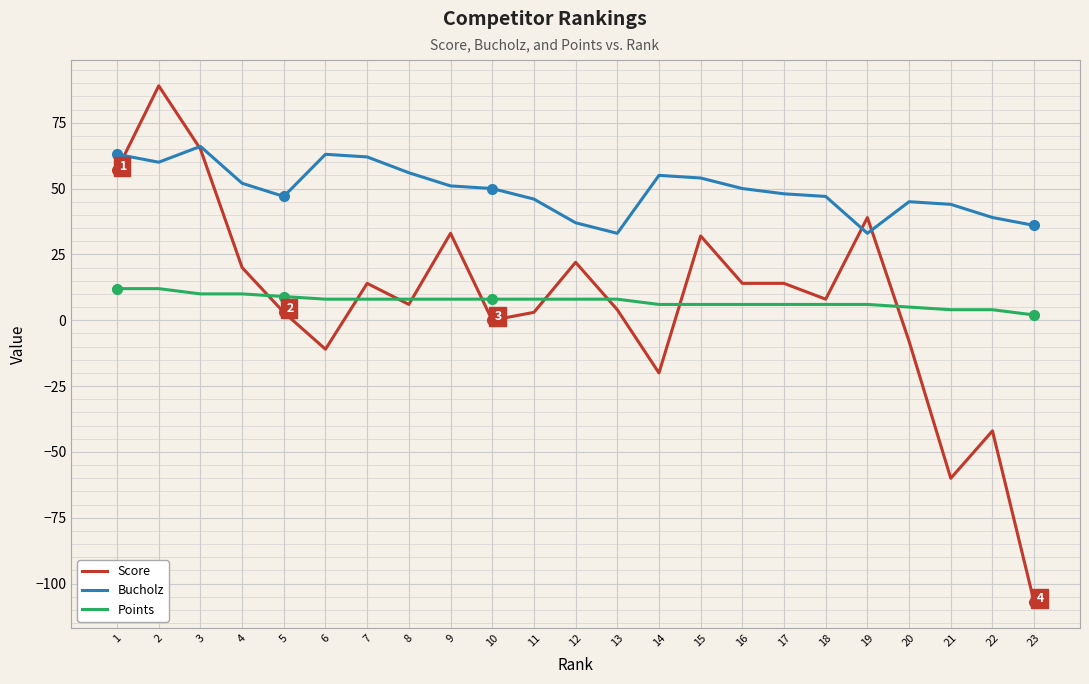

Reading left to right, what are all the values shown in this chart?

Score: 1=57	2=89	3=65	4=20	5=3	6=-11	7=14	8=6	9=33	10=0	11=3	12=22	13=4	14=-20	15=32	16=14	17=14	18=8	19=39	20=-8	21=-60	22=-42	23=-107
Bucholz: 1=63	2=60	3=66	4=52	5=47	6=63	7=62	8=56	9=51	10=50	11=46	12=37	13=33	14=55	15=54	16=50	17=48	18=47	19=33	20=45	21=44	22=39	23=36
Points: 1=12	2=12	3=10	4=10	5=9	6=8	7=8	8=8	9=8	10=8	11=8	12=8	13=8	14=6	15=6	16=6	17=6	18=6	19=6	20=5	21=4	22=4	23=2